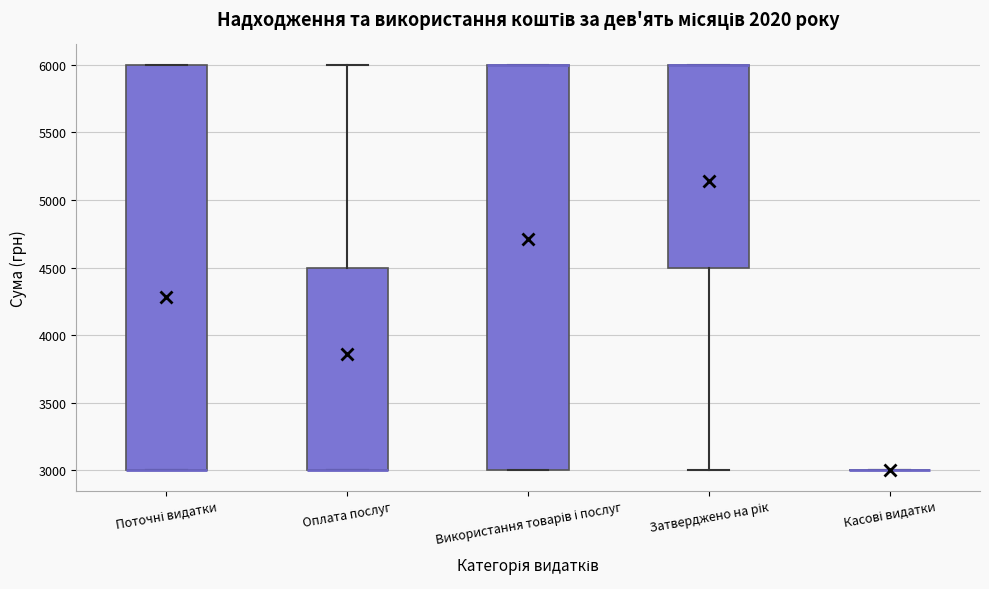

Where is the upper edge of the box for Затверджено на рік on the y-axis? The values are not printed on the chart, so give them approximately, as read against the axis.

6000